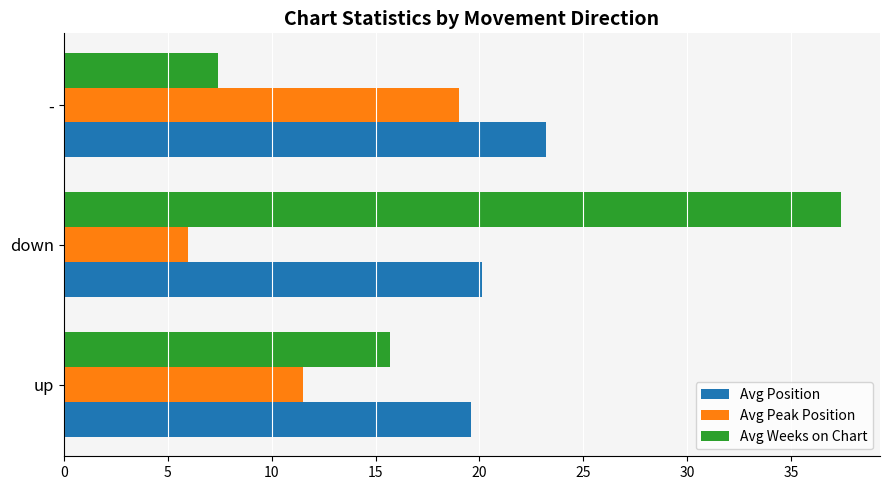

The value of Avg Weeks on Chart at up is 15.7. True or false?

True